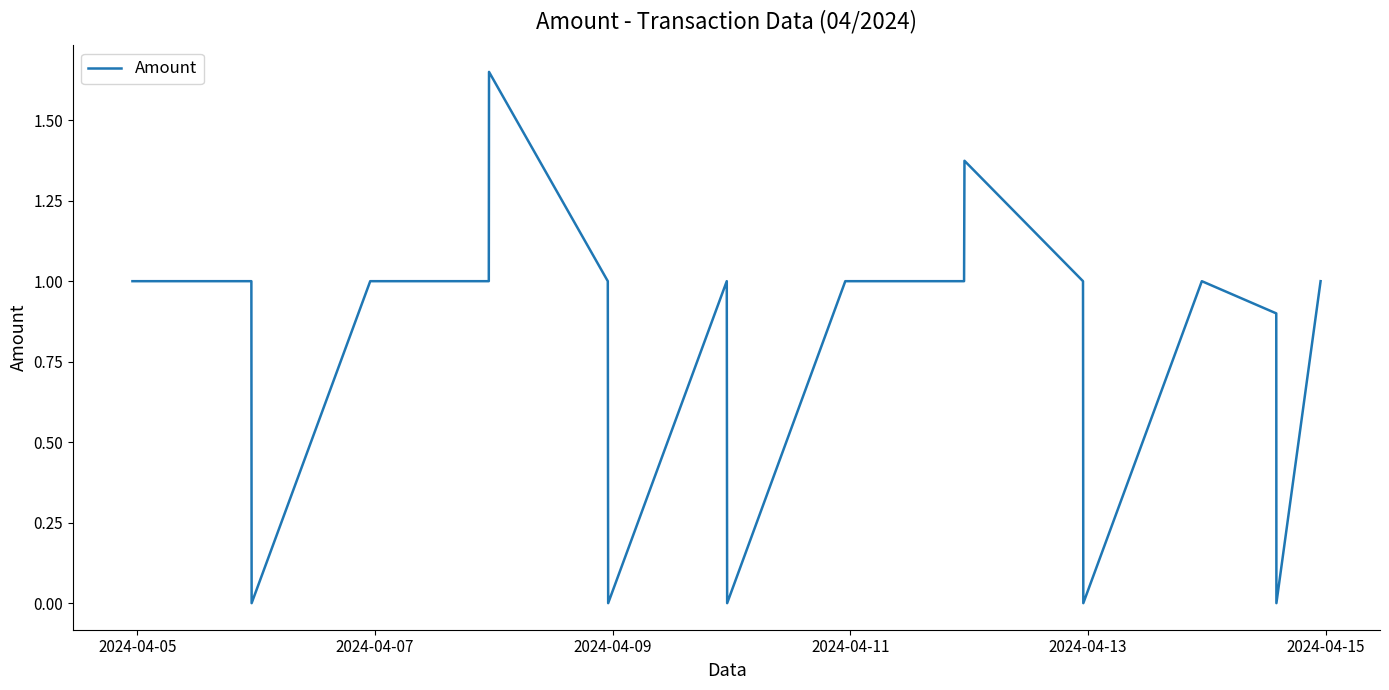

True or false: the data has more than 0 interior local peaks.

True